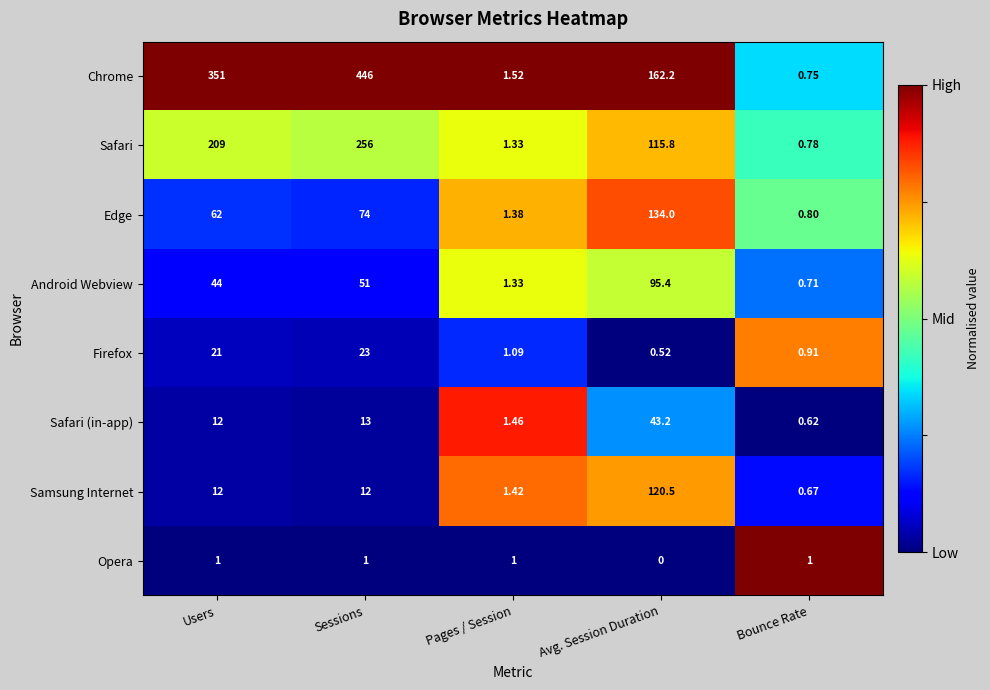

Which label corresponds to the largest value in the chart?

Sessions